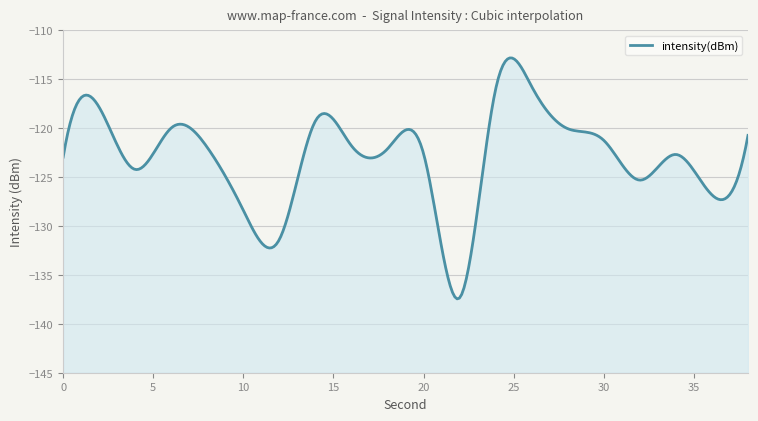

Is it true that the value at 32 is -125.3?

True